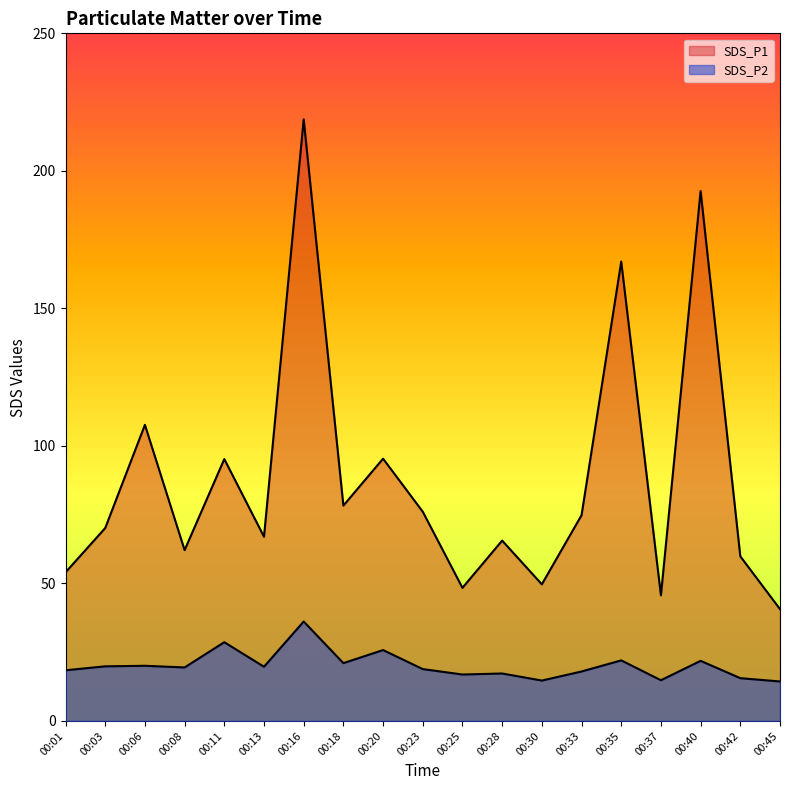

What is the sum of the SDS_P2 values at 00:01 and 00:40?

40.3